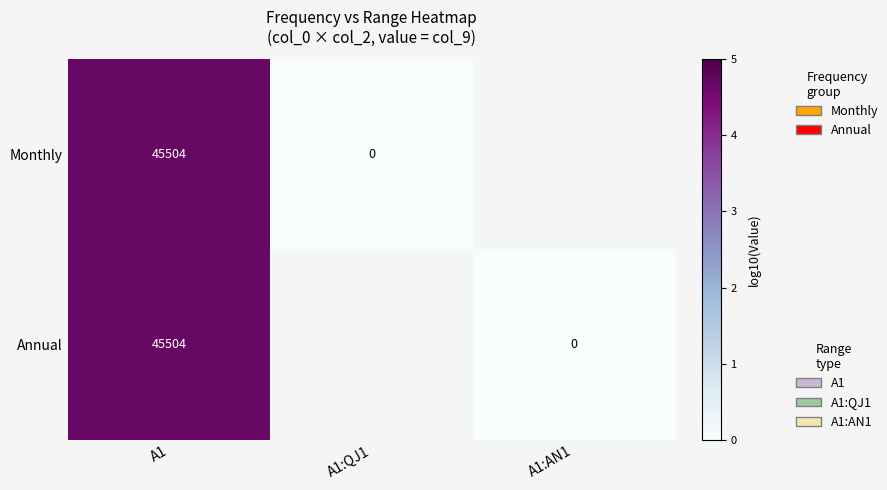

Which series has the largest range (max minus min)?

Monthly